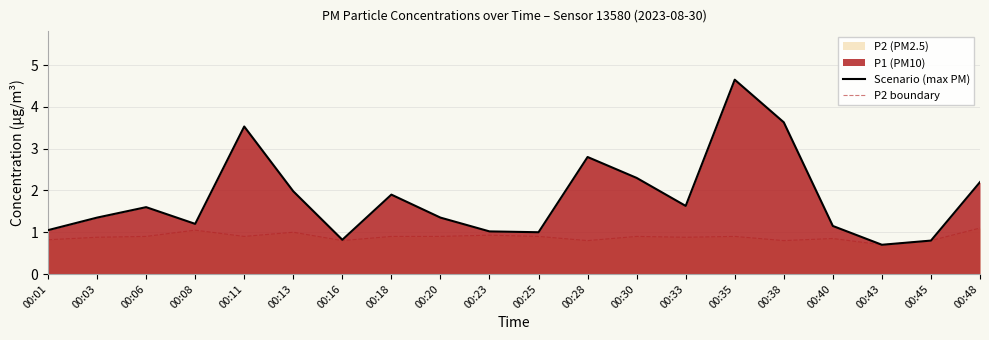

At how many categories does at least one series exceed 0?

20